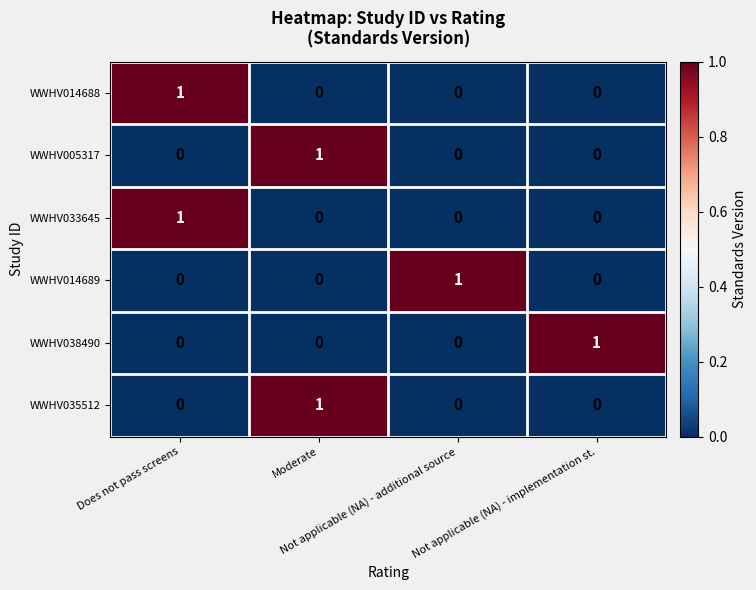

How many WWHV014689 values are between 0 and 1?

4